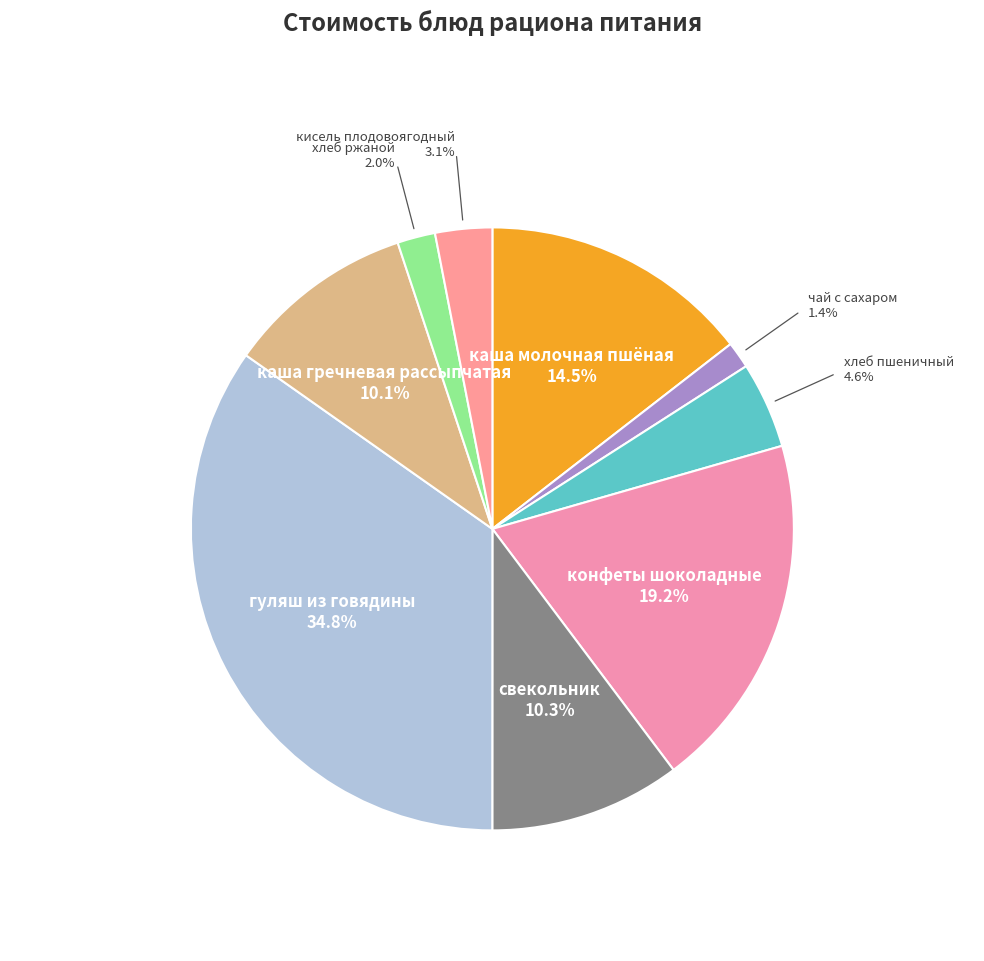

What is the total percentage of каша молочная пшёная and гуляш из говядины?

49.3%